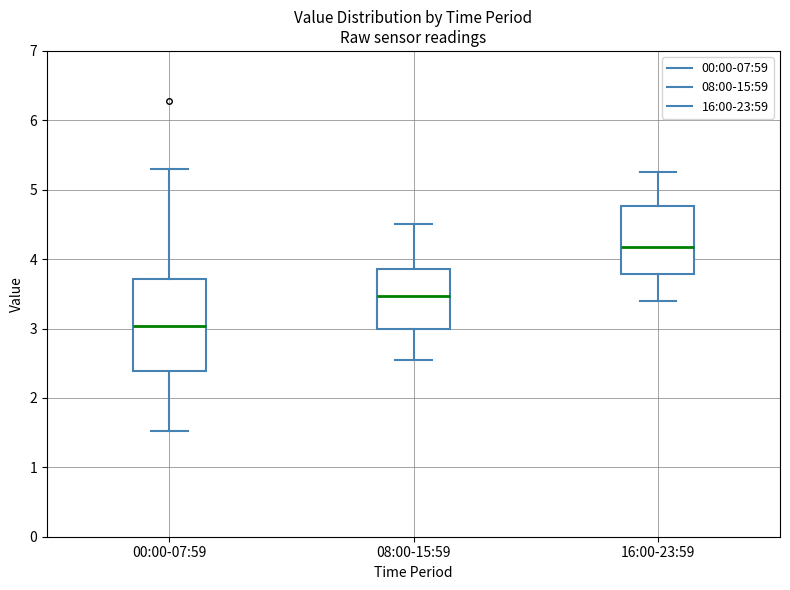

Which box has the highest median line?

16:00-23:59